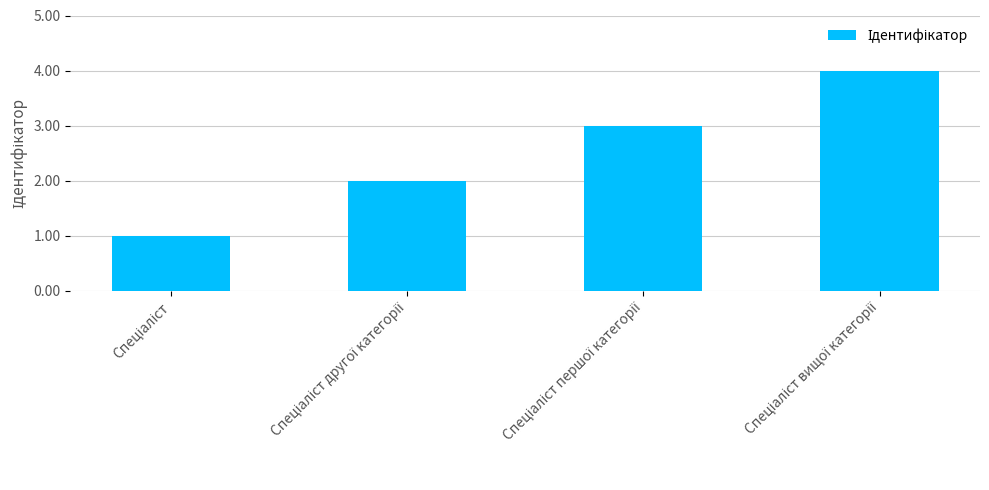

What is the sum of all values?

10